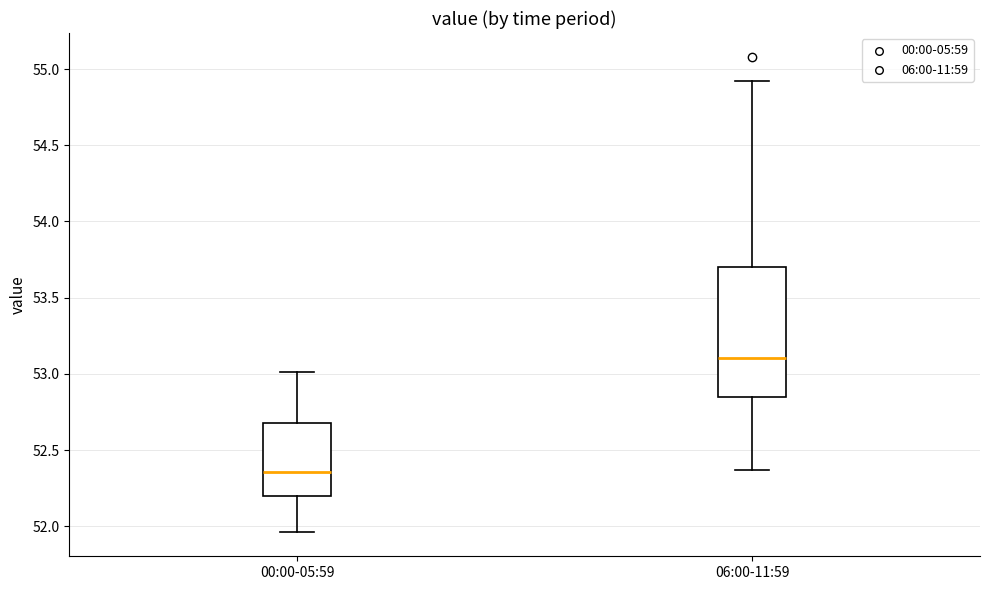

Reading left to right, read every box against the y-axis: the position of its median line, the range the box covers, and the ends of its whiskers. The values are not printed on the chart, so give them approximately, as read against the axis.

00:00-05:59: median 52.35, box 52.20 to 52.70, whiskers 51.95 to 53.00
06:00-11:59: median 53.10, box 52.85 to 53.70, whiskers 52.35 to 54.90